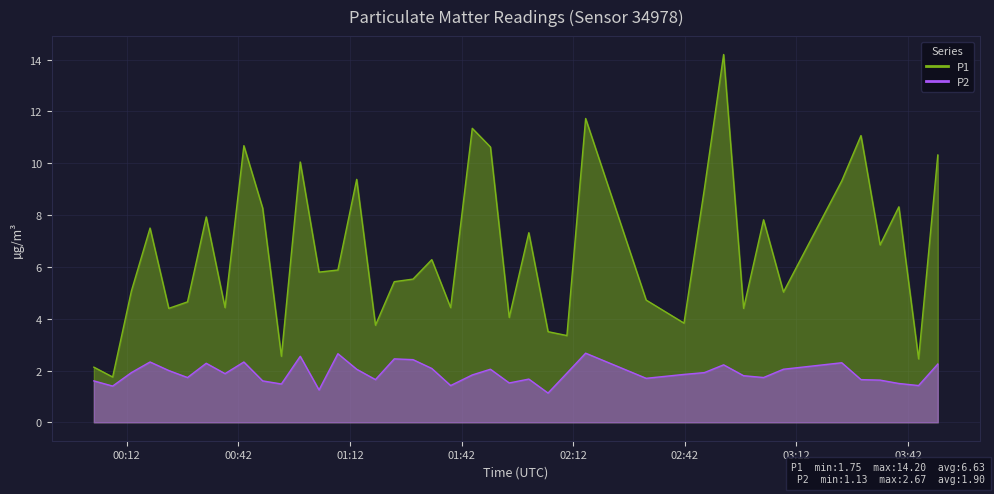

What is the minimum value shown in the chart?

1.1